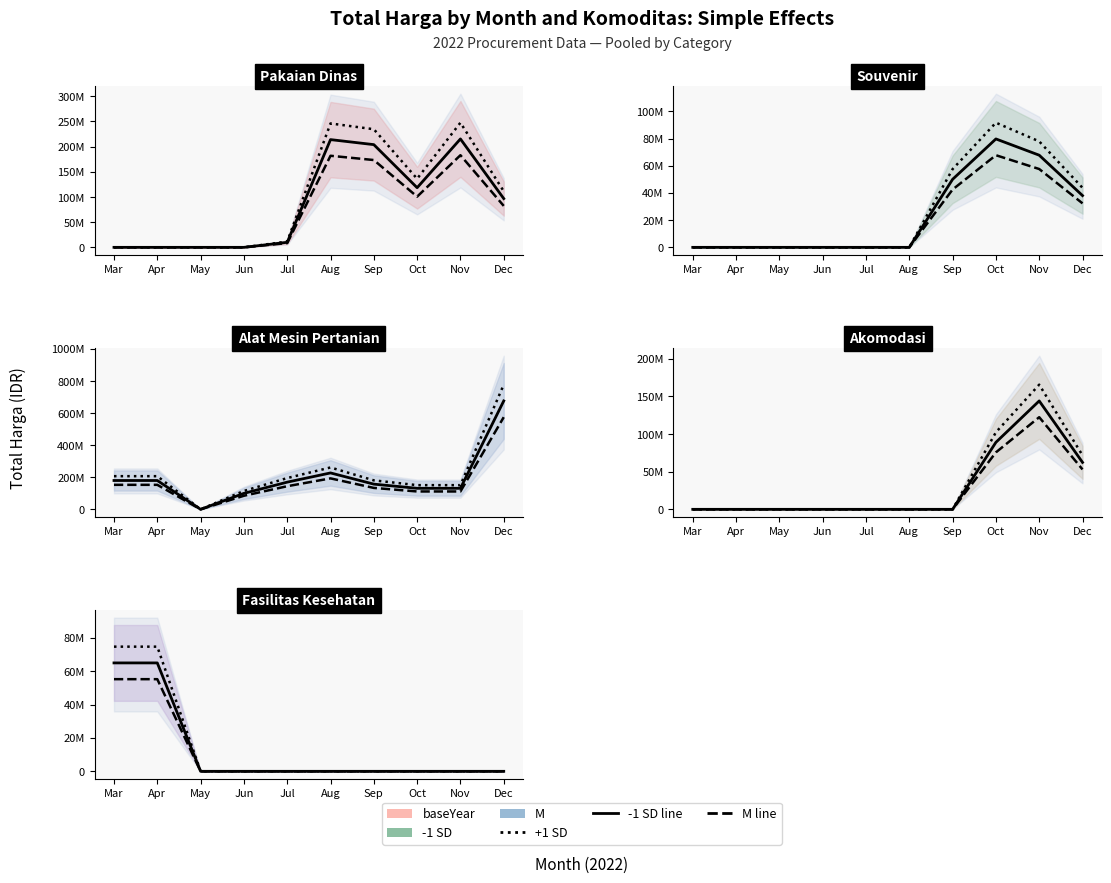

Which category has the lowest value in the +1 SD series?

May